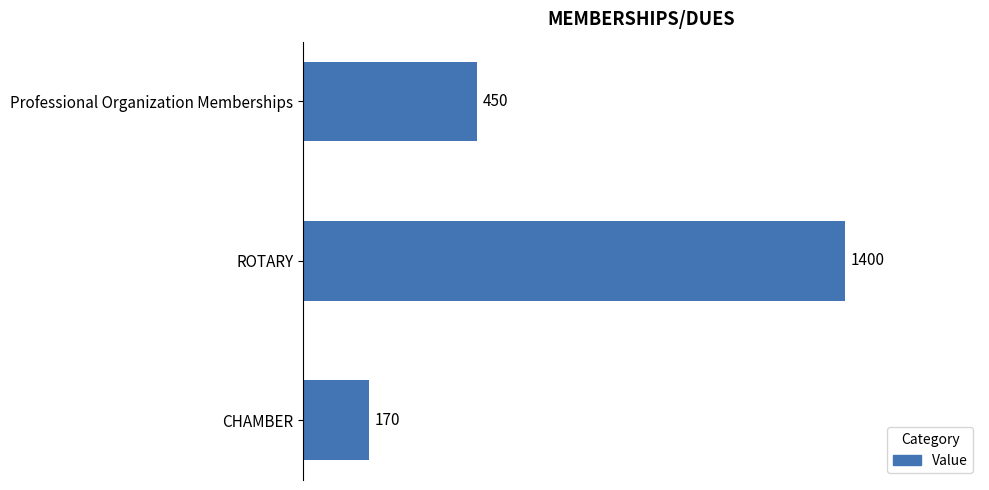

What is the difference between the second highest and minimum values?

280